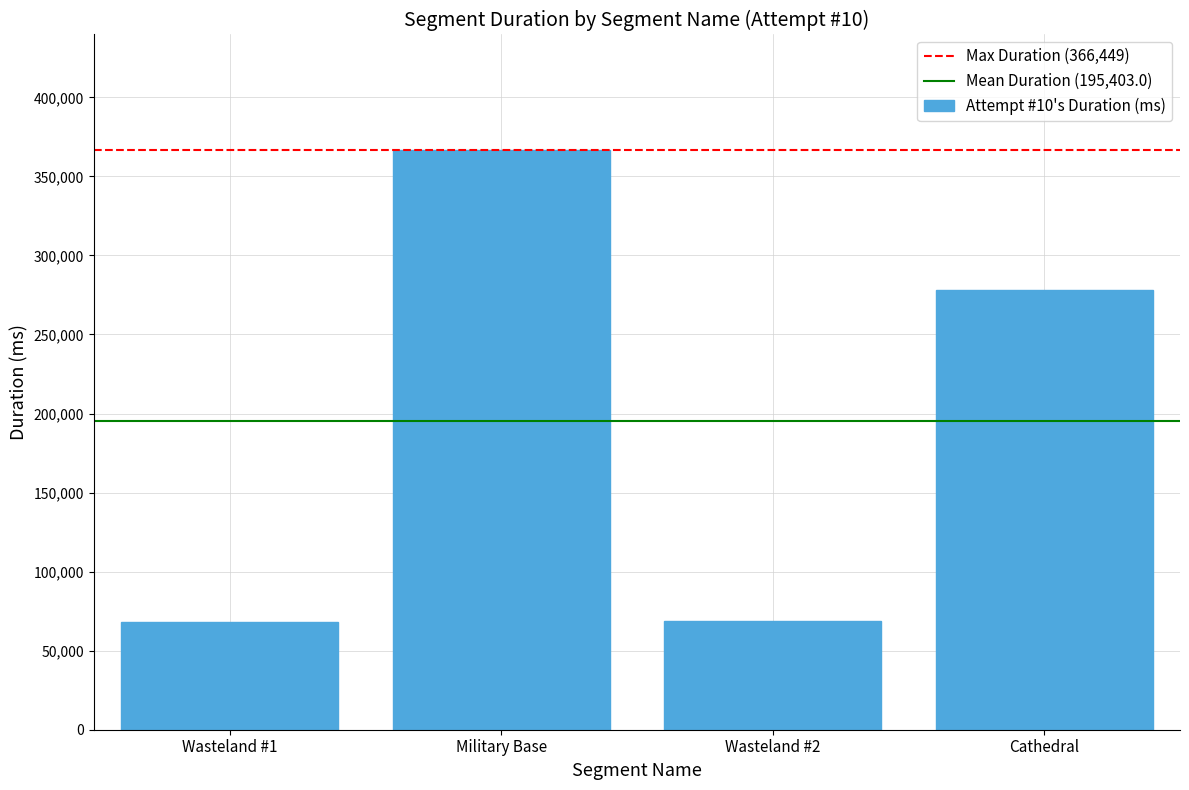

Which category has the highest value across all series?

Military Base